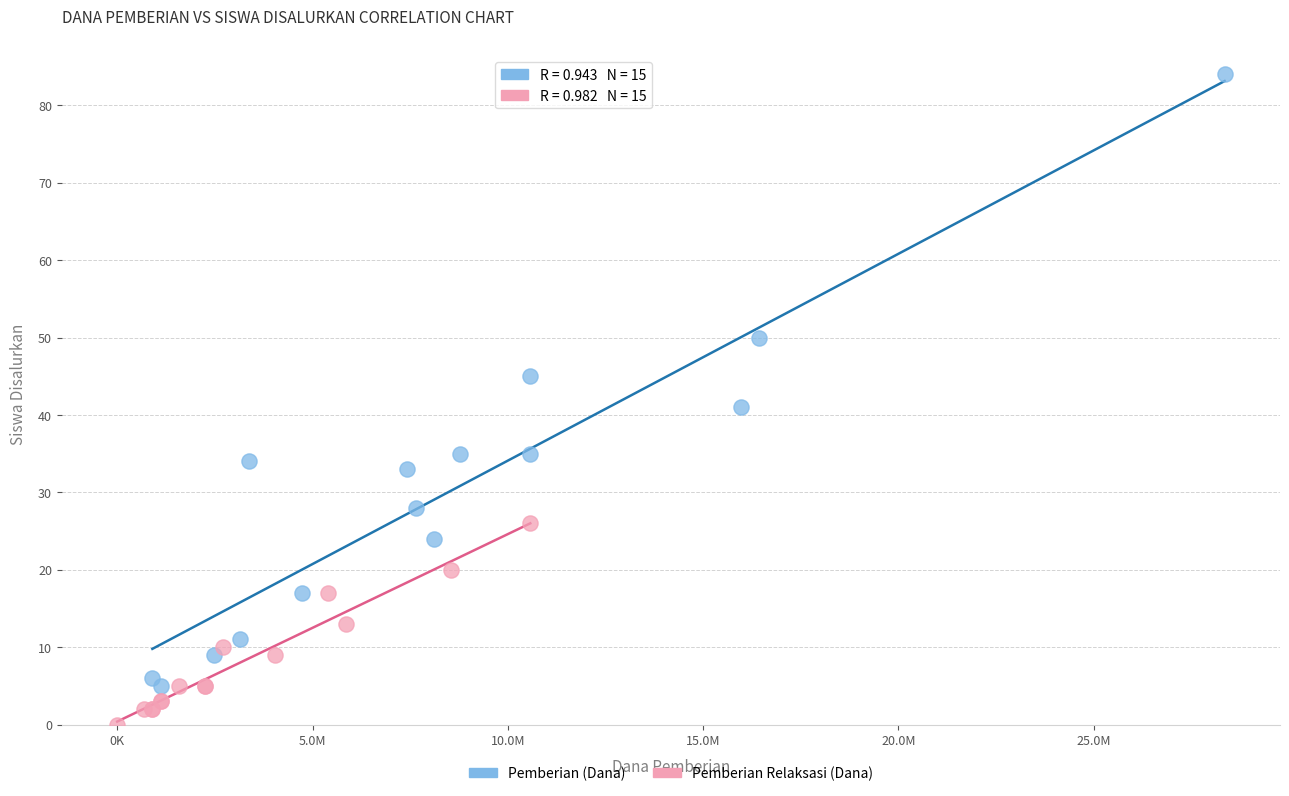

Which series contains the highest Y value?

Pemberian (Dana)